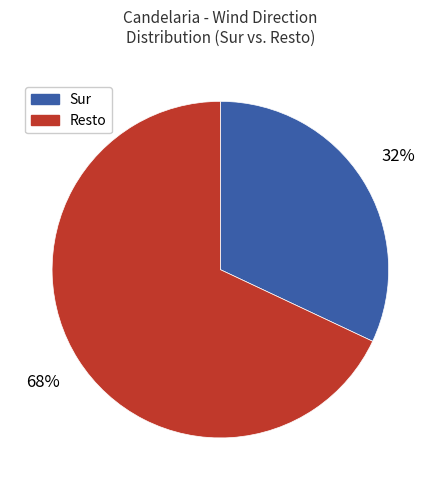

What percentage is the Resto slice, to the nearest percent?

68%